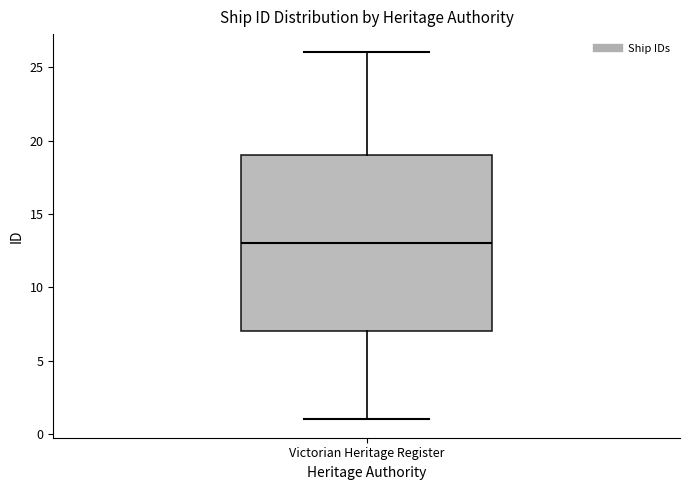

Transcribe this box plot: give where the median line is, the range the box spans, and where the two whiskers end, as read against the y-axis. The values are not printed on the chart, so give them approximately, as read against the axis.

median 13, box 7 to 19, whiskers 1 to 26